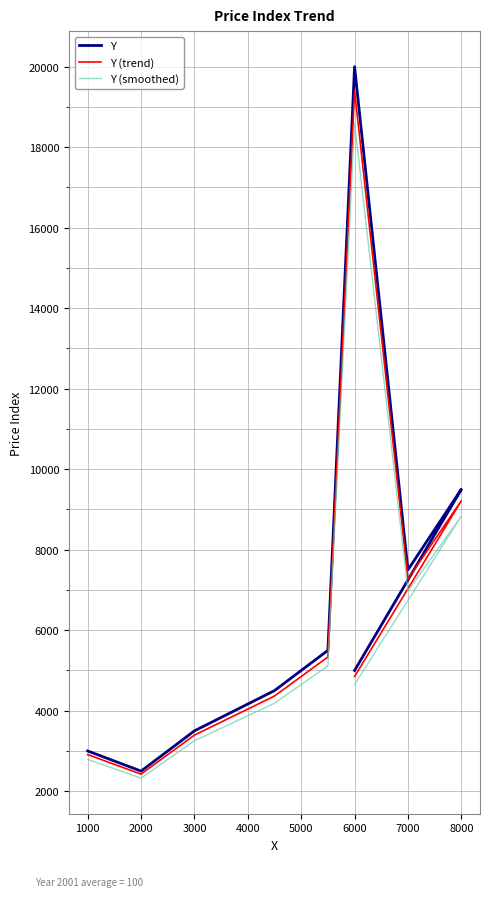

What is the sum of all Y (smoothed) values?

64635